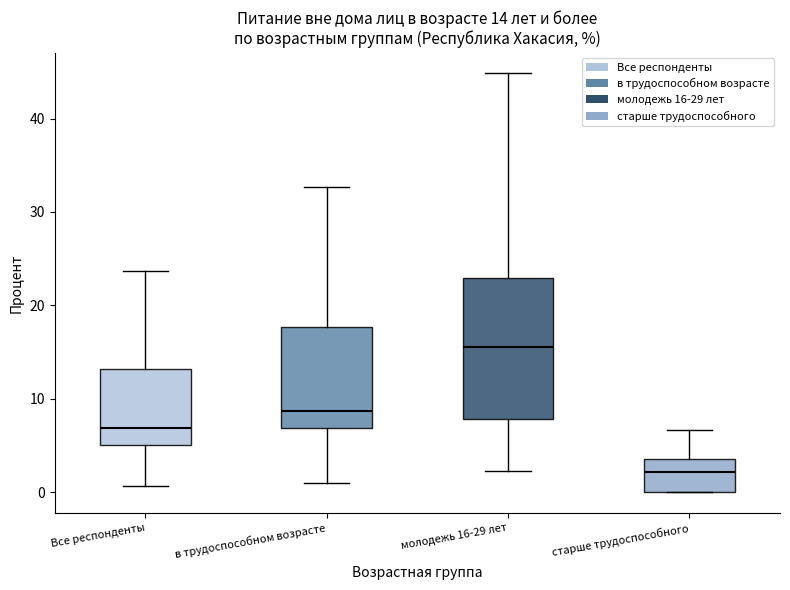

Which box has the highest median line?

молодежь 16-29 лет